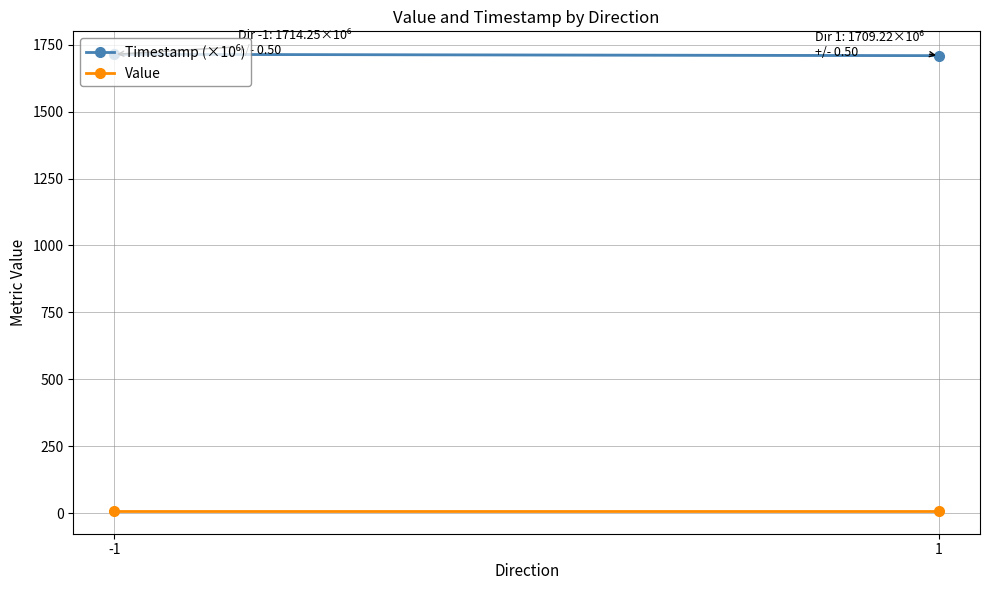

Reading left to right, what are all the values shown in this chart?

Timestamp (×10⁶): -1=1714.2	1=1709.2
Value: -1=8.2	1=8.2